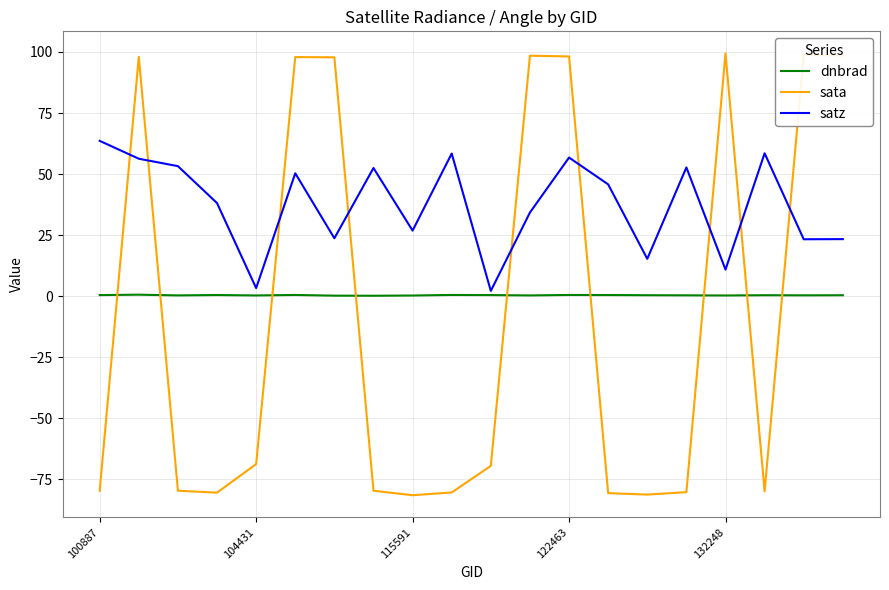

What is the maximum value for dnbrad?

0.6